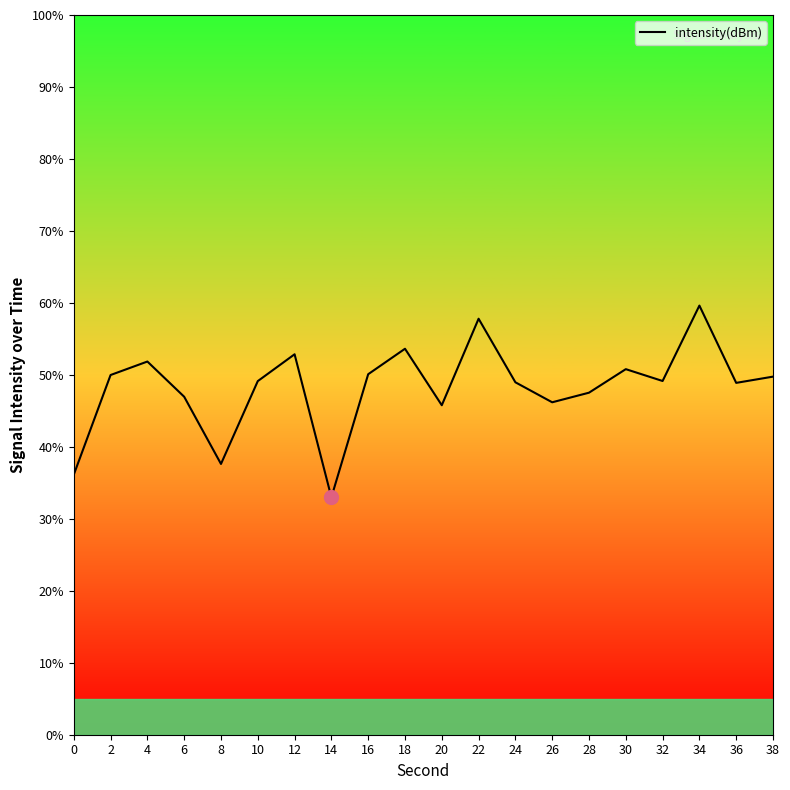

How many interior local peaks (higher than both neighbors) does the data have?

6